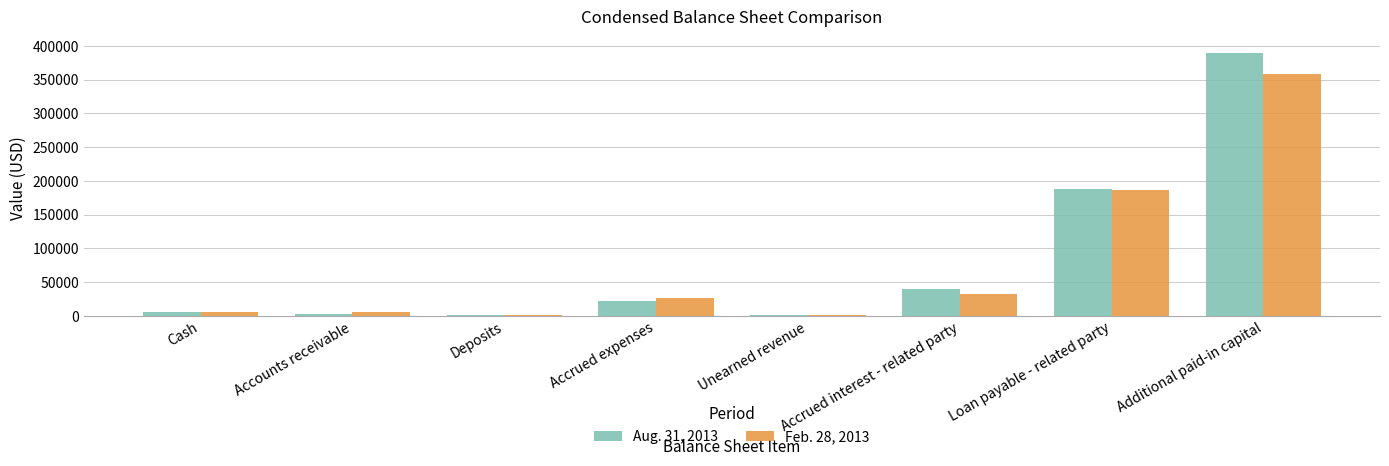

True or false: Aug. 31, 2013 has a value of 390204 at Additional paid-in capital.

True